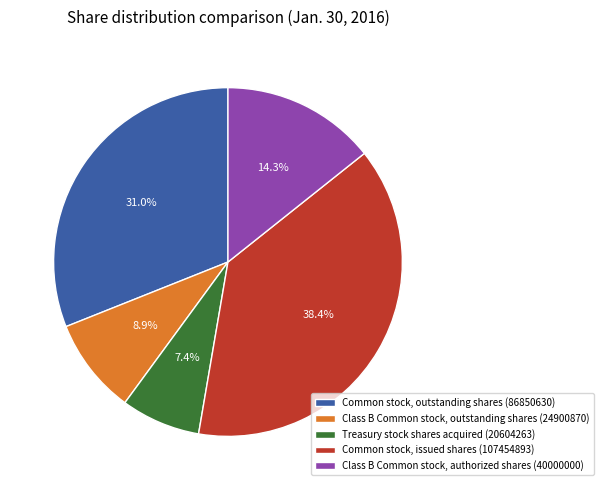

To the nearest percent, what percentage of the pie is Class B Common stock, authorized shares (40000000)?

14%